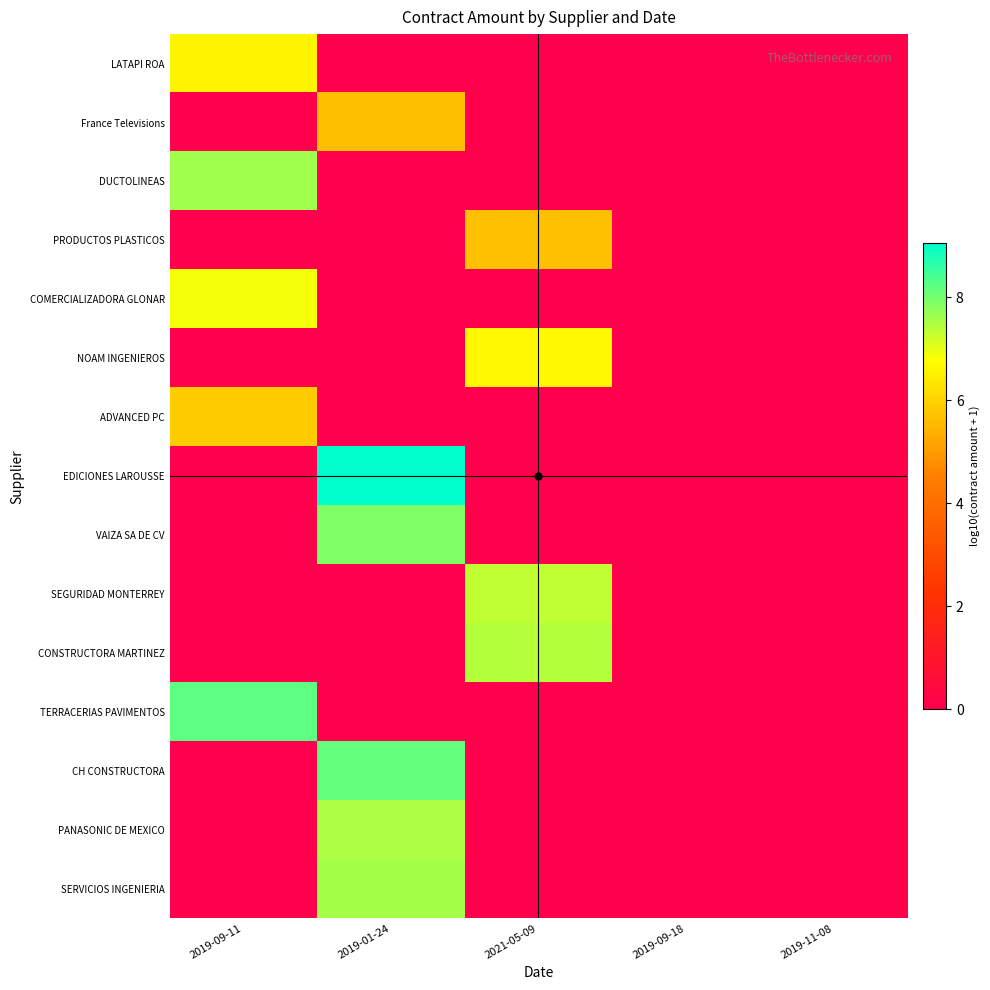

Reading left to right, transcribe all the data shown in this chart.

LATAPI ROA: 2019-09-11=6.6	2019-01-24=0.0	2021-05-09=0.0	2019-09-18=0.0	2019-11-08=0.0
France Televisions: 2019-09-11=0.0	2019-01-24=5.6	2021-05-09=0.0	2019-09-18=0.0	2019-11-08=0.0
DUCTOLINEAS: 2019-09-11=7.6	2019-01-24=0.0	2021-05-09=0.0	2019-09-18=0.0	2019-11-08=0.0
PRODUCTOS PLASTICOS: 2019-09-11=0.0	2019-01-24=0.0	2021-05-09=5.7	2019-09-18=0.0	2019-11-08=0.0
COMERCIALIZADORA GLONAR: 2019-09-11=6.9	2019-01-24=0.0	2021-05-09=0.0	2019-09-18=0.0	2019-11-08=0.0
NOAM INGENIEROS: 2019-09-11=0.0	2019-01-24=0.0	2021-05-09=6.7	2019-09-18=0.0	2019-11-08=0.0
ADVANCED PC: 2019-09-11=5.9	2019-01-24=0.0	2021-05-09=0.0	2019-09-18=0.0	2019-11-08=0.0
EDICIONES LAROUSSE: 2019-09-11=0.0	2019-01-24=9.0	2021-05-09=0.0	2019-09-18=0.0	2019-11-08=0.0
VAIZA SA DE CV: 2019-09-11=0.0	2019-01-24=7.9	2021-05-09=0.0	2019-09-18=0.0	2019-11-08=0.0
SEGURIDAD MONTERREY: 2019-09-11=0.0	2019-01-24=0.0	2021-05-09=7.3	2019-09-18=0.0	2019-11-08=0.0
CONSTRUCTORA MARTINEZ: 2019-09-11=0.0	2019-01-24=0.0	2021-05-09=7.4	2019-09-18=0.0	2019-11-08=0.0
TERRACERIAS PAVIMENTOS: 2019-09-11=8.2	2019-01-24=0.0	2021-05-09=0.0	2019-09-18=0.0	2019-11-08=0.0
CH CONSTRUCTORA: 2019-09-11=0.0	2019-01-24=8.1	2021-05-09=0.0	2019-09-18=0.0	2019-11-08=0.0
PANASONIC DE MEXICO: 2019-09-11=0.0	2019-01-24=7.5	2021-05-09=0.0	2019-09-18=0.0	2019-11-08=0.0
SERVICIOS INGENIERIA: 2019-09-11=0.0	2019-01-24=7.6	2021-05-09=0.0	2019-09-18=0.0	2019-11-08=0.0